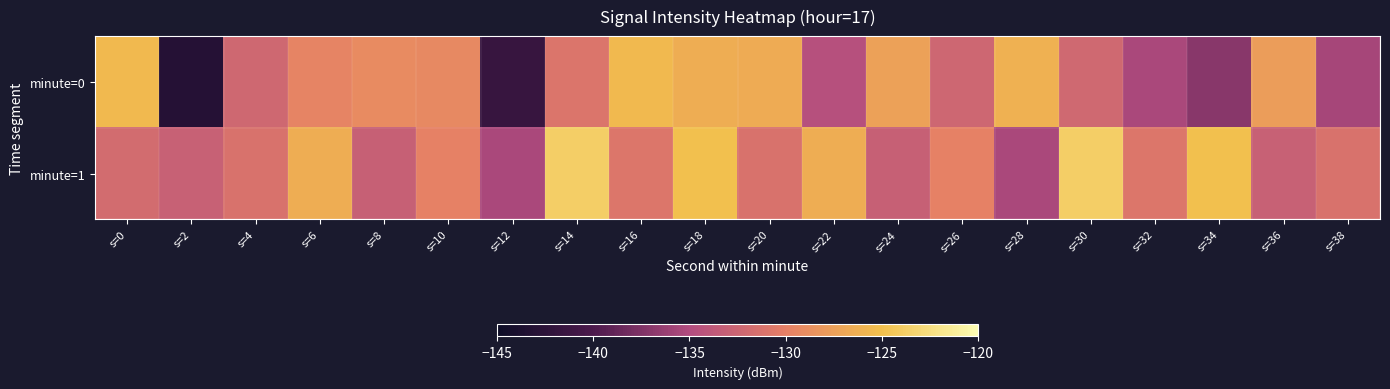

Which series has the largest range (max minus min)?

minute=0